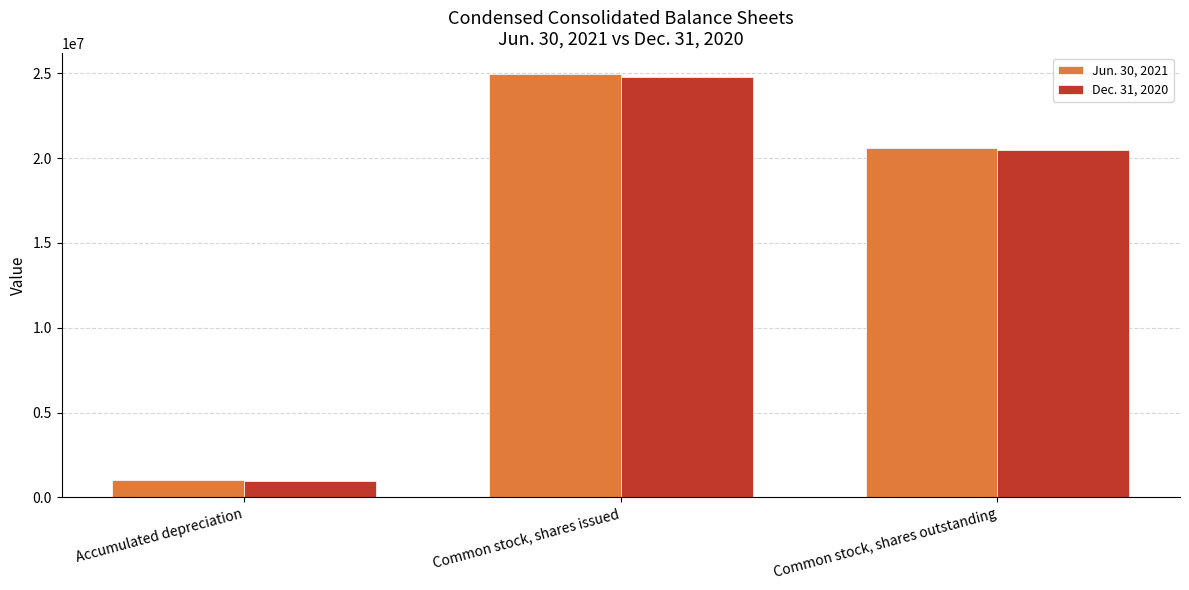

What is the value of the Jun. 30, 2021 bar at the 3rd from the left?

20598940